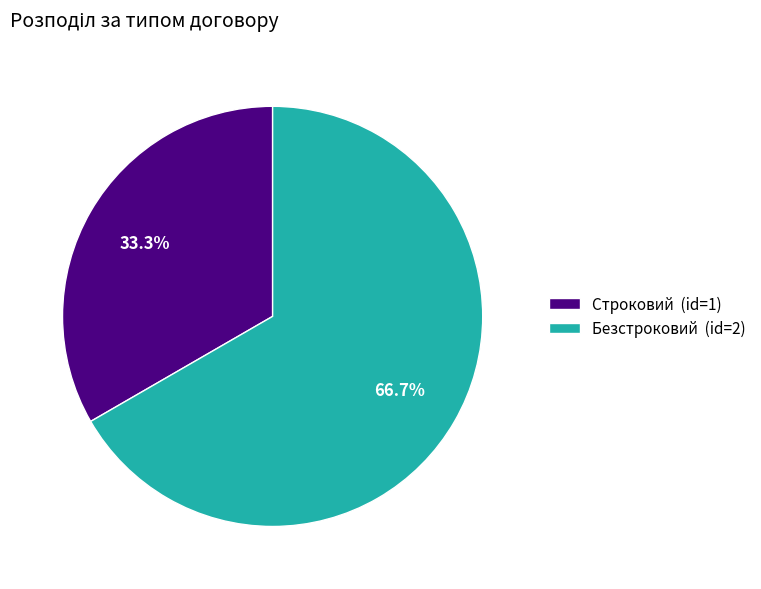

The Безстроковий slice represents 80% of the pie. True or false?

False